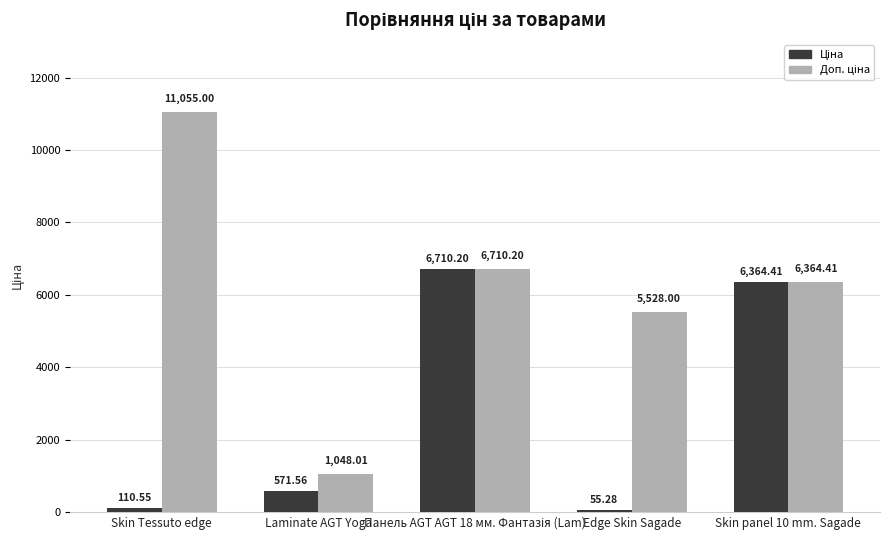

Which label corresponds to the largest value in the chart?

Skin Tessuto edge